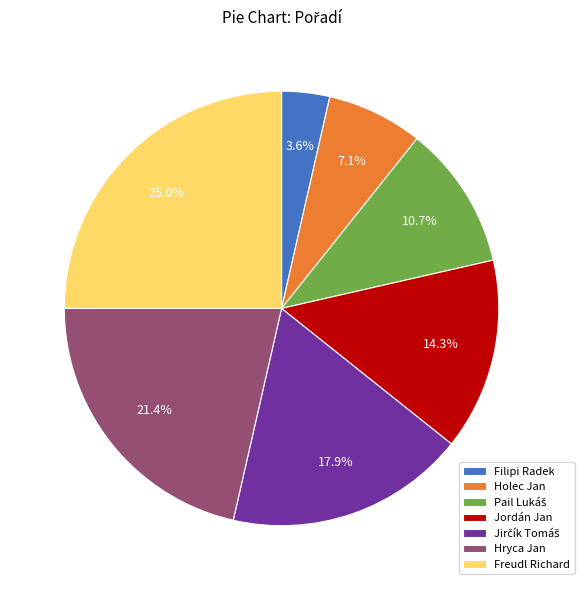

Count the number of slices in the pie.

7